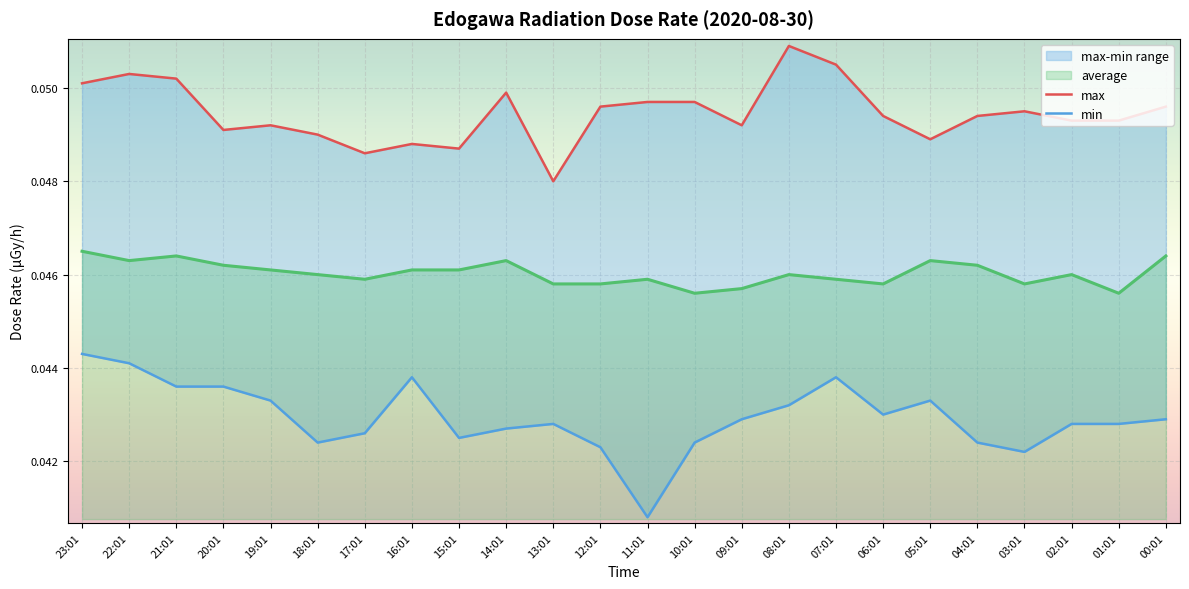

What position from the left is 00:01?

24